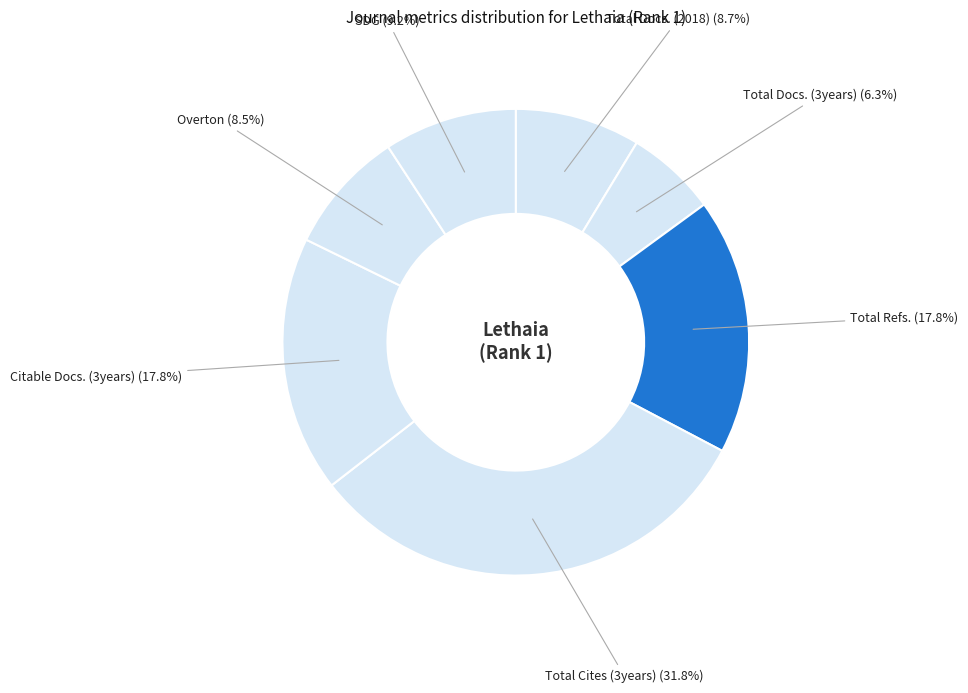

What is the ratio of the value at Overton to the value at Total Docs. (2018)?

1.0